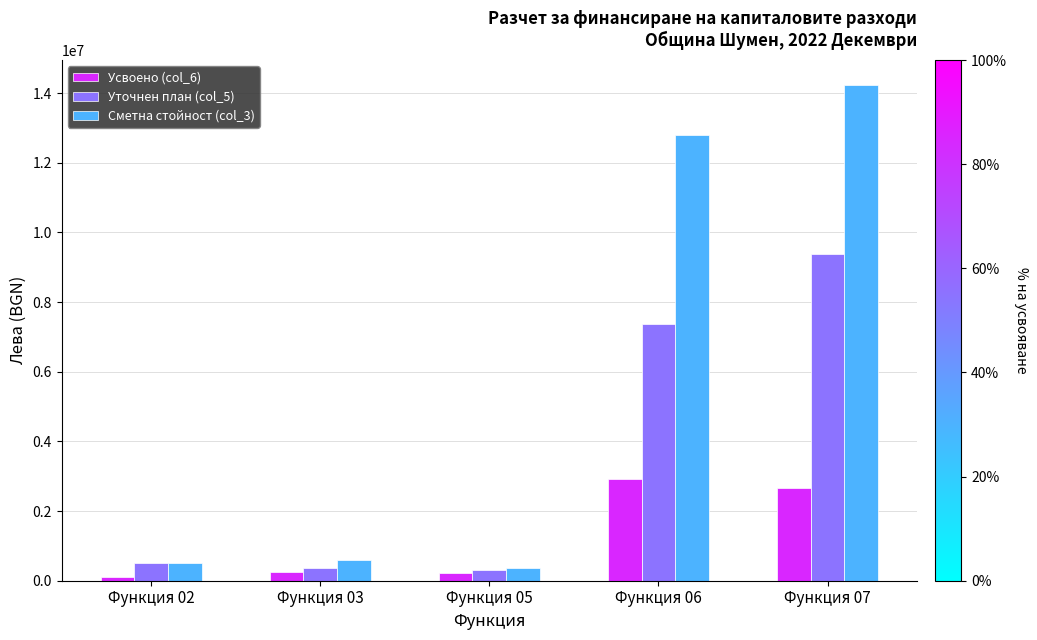

What is the value of the Усвоено (col_6) bar at the 4th from the left?

2932493